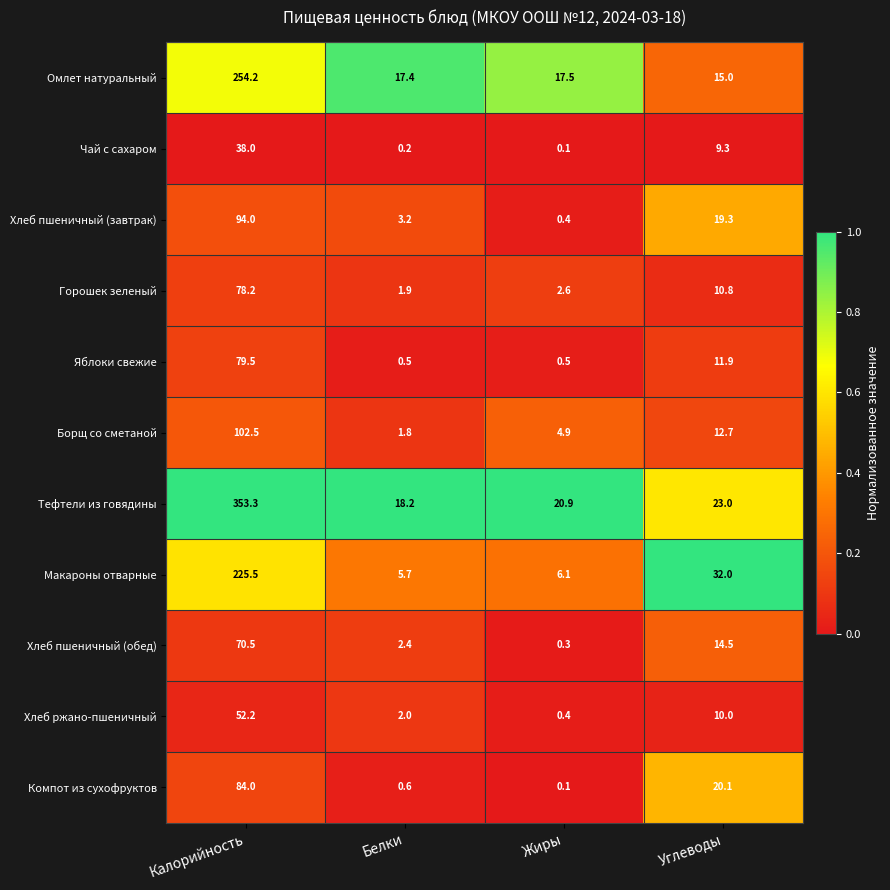

True or false: Борщ со сметаной has a value of 1.1 at Жиры.

False